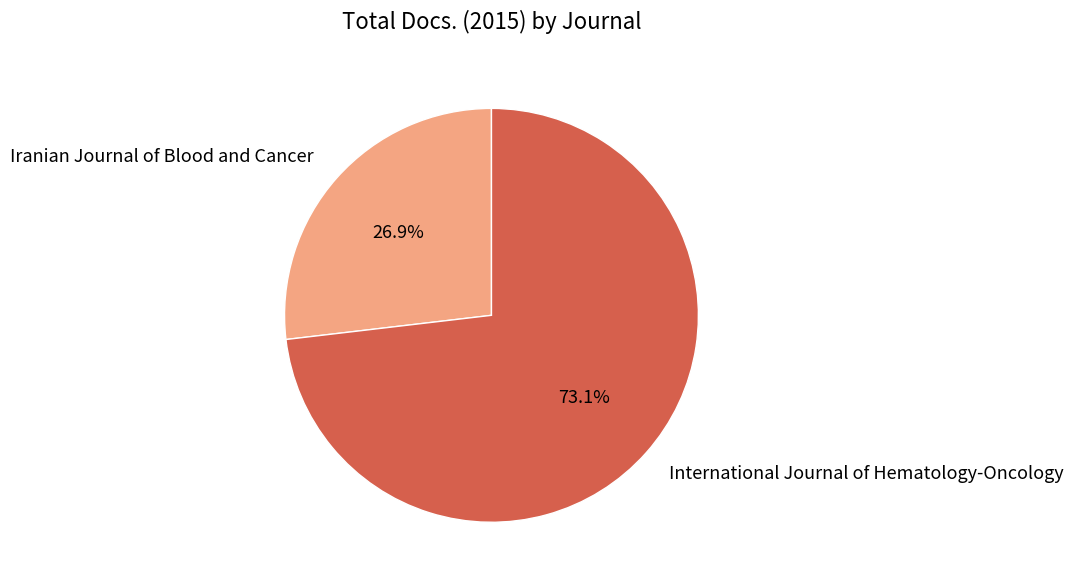

How many slices are in this pie chart?

2